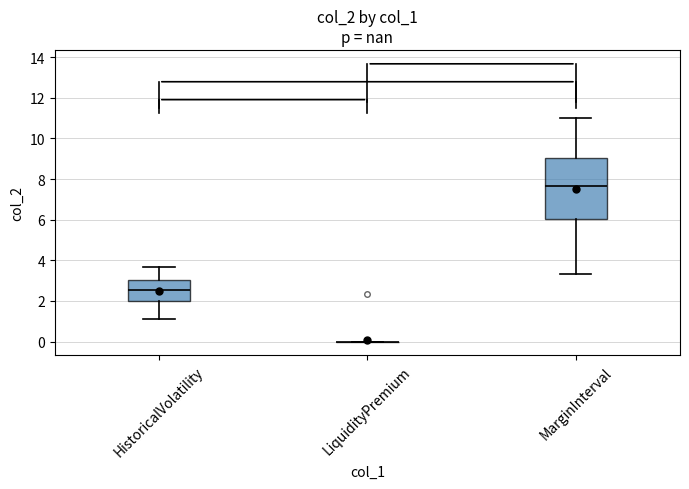

Where is the lower edge of the box for HistoricalVolatility on the y-axis? The values are not printed on the chart, so give them approximately, as read against the axis.

2.0